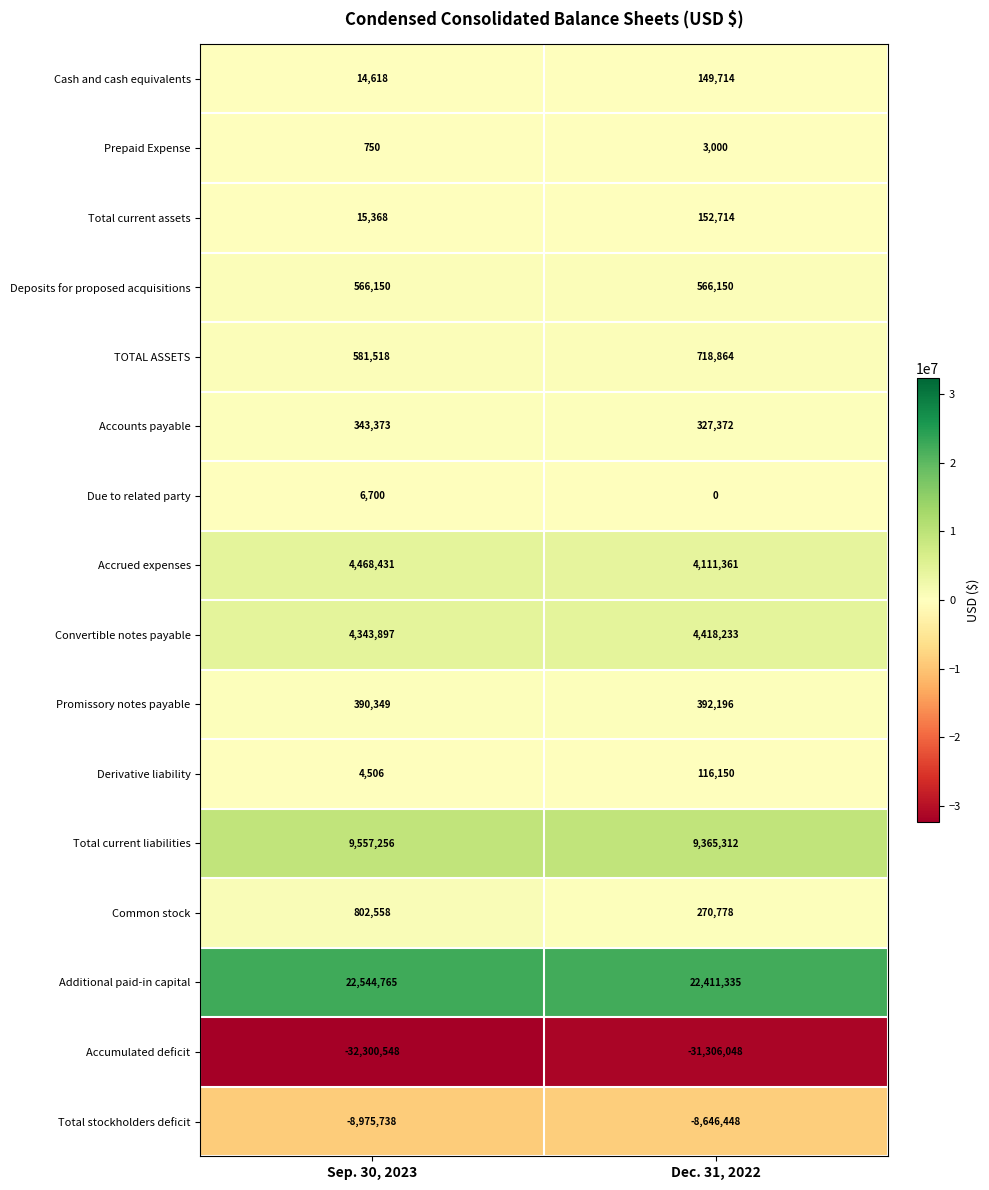

List the series in order of their peak value, highest first.

Additional paid-in capital, Total current liabilities, Accrued expenses, Convertible notes payable, Common stock, TOTAL ASSETS, Deposits for proposed acquisitions, Promissory notes payable, Accounts payable, Total current assets, Cash and cash equivalents, Derivative liability, Due to related party, Prepaid Expense, Total stockholders deficit, Accumulated deficit